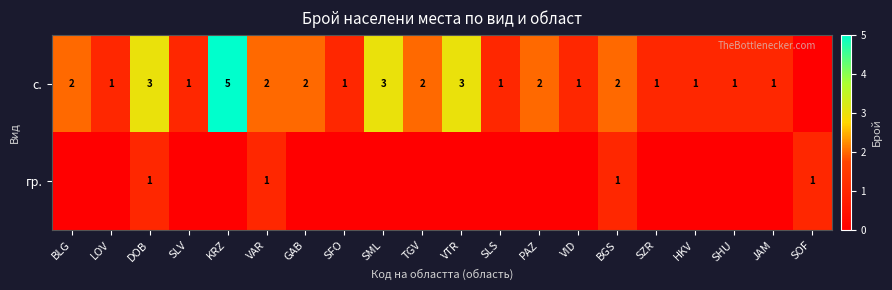

True or false: с. has a value of 0 at SLV.

False